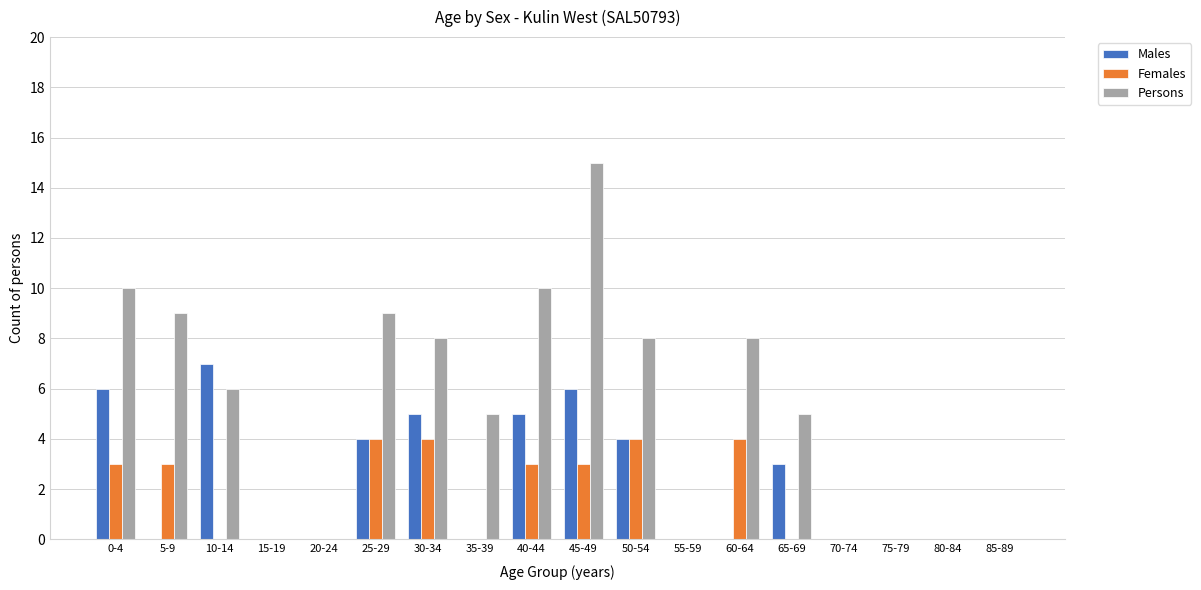

Reading left to right, what are all the values shown in this chart?

Males: 6	0	7	0	0	4	5	0	5	6	4	0	0	3	0	0	0	0
Females: 3	3	0	0	0	4	4	0	3	3	4	0	4	0	0	0	0	0
Persons: 10	9	6	0	0	9	8	5	10	15	8	0	8	5	0	0	0	0